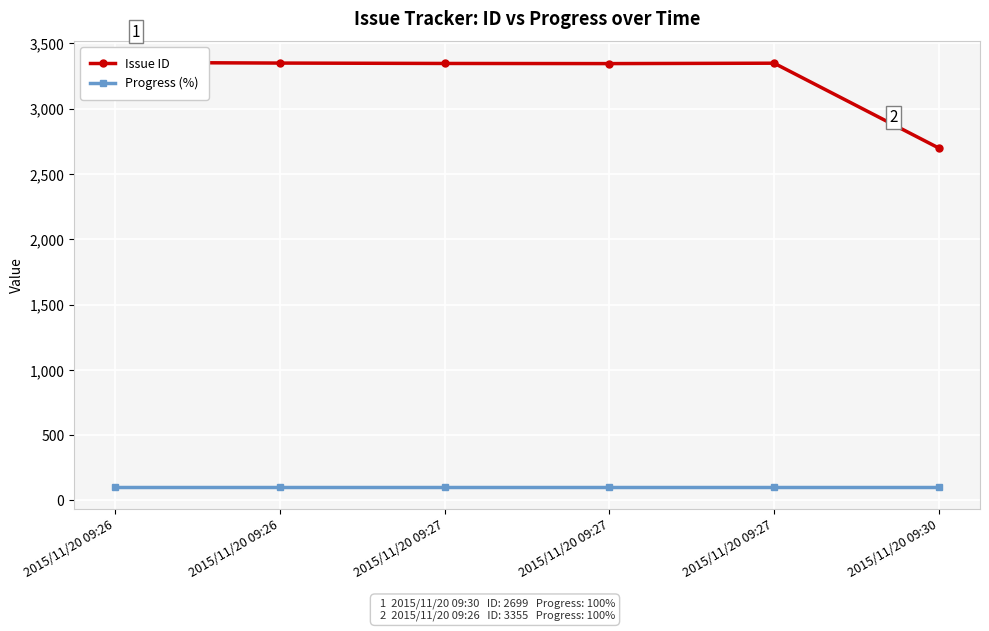

How many values in the Issue ID series are below 3349?

3